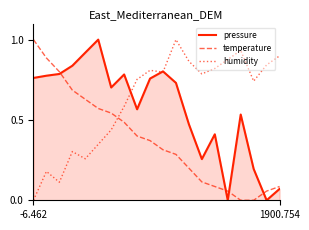

How many times do temperature and humidity cross each other?

1